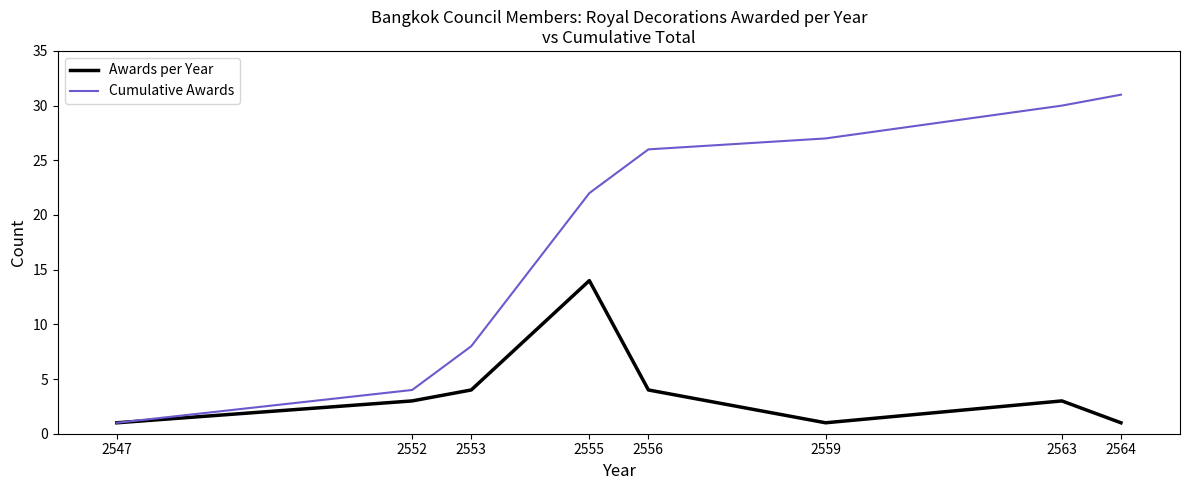

What are all the series names shown in the legend?

Awards per Year, Cumulative Awards